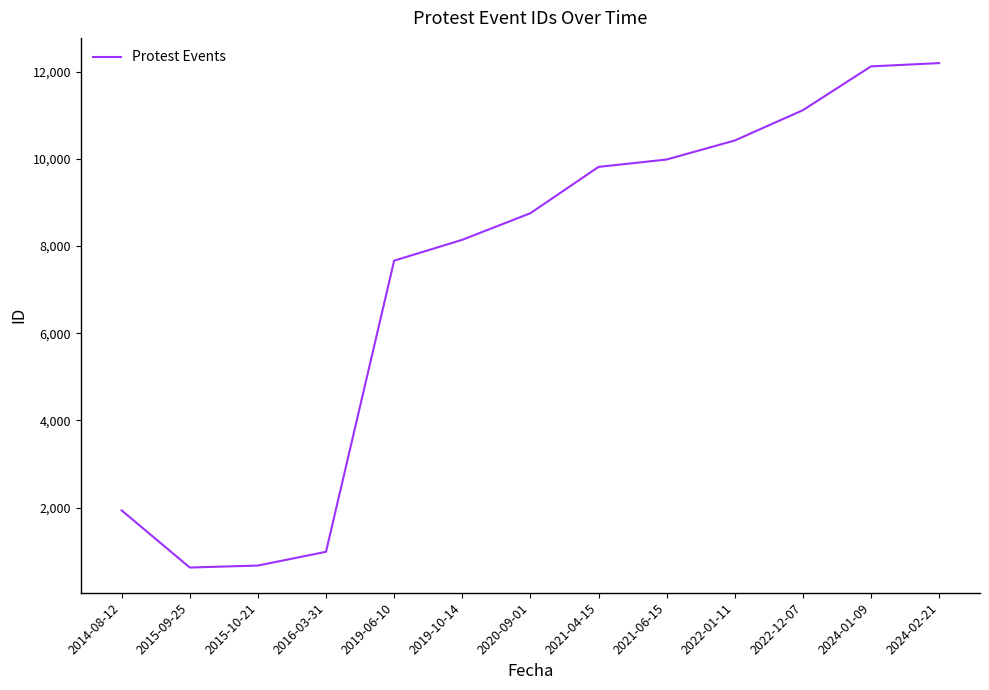

How many lines are shown in the chart?

1